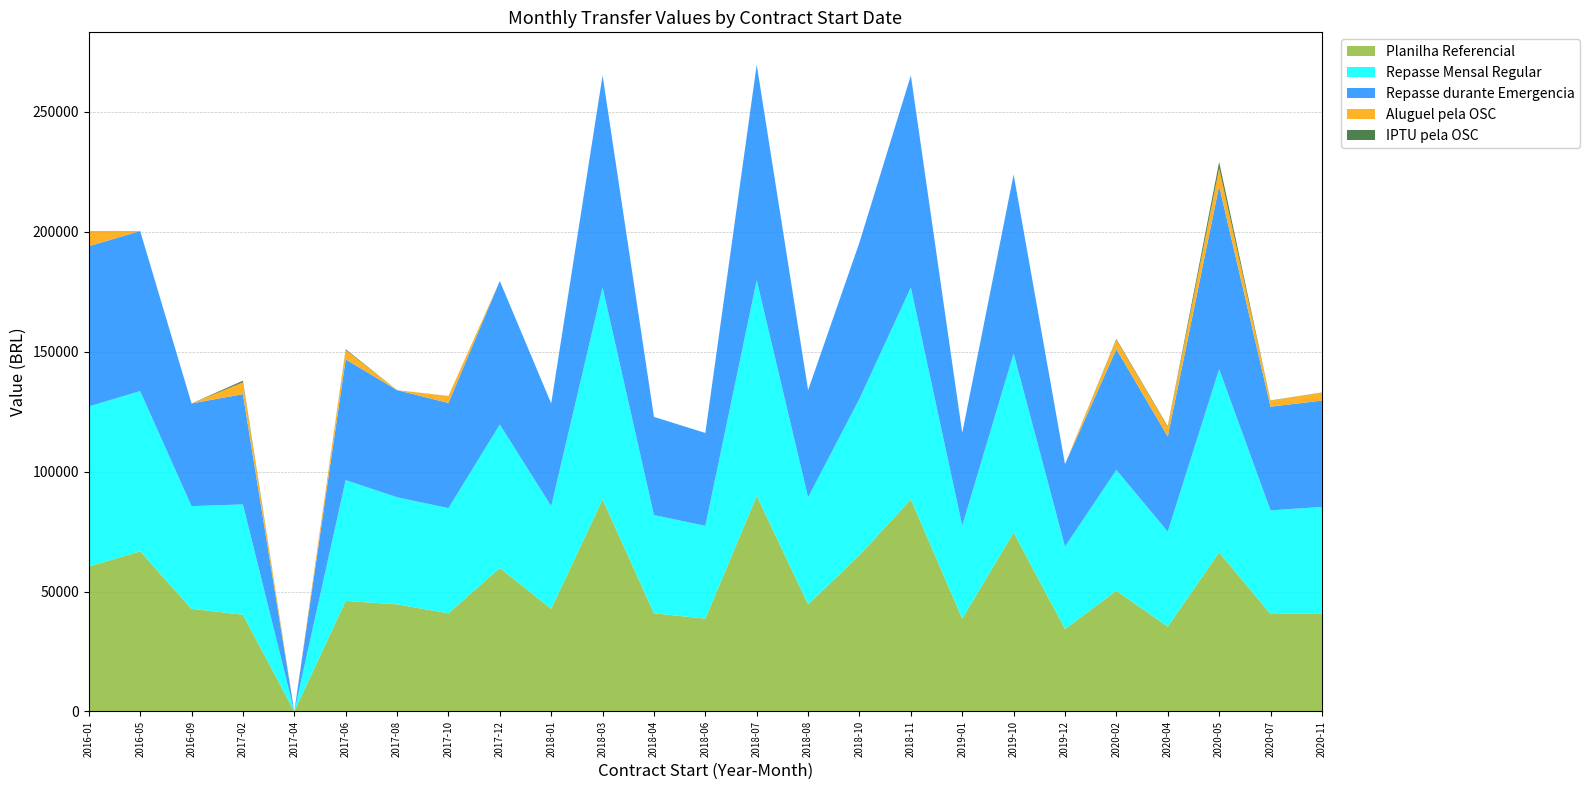

Reading right to left, list all the values displayed in this chart.

Planilha Referencial: 2020-11=40922.3	2020-07=40605.0	2020-05=66328.2	2020-04=35336.0	2020-02=50332.8	2019-12=34363.7	2019-10=74595.7	2019-01=38695.3	2018-11=88367.0	2018-10=65171.6	2018-08=44640.0	2018-07=89854.8	2018-06=38695.3	2018-04=40922.3	2018-03=88367.0	2018-01=42793.7	2017-12=59800.8	2017-10=40922.3	2017-08=44640.0	2017-06=46086.5	2017-04=0.0	2017-02=40324.2	2016-09=42793.7	2016-05=66750.4	2016-01=60380.6
Repasse Mensal Regular: 2020-11=44314.0	2020-07=43214.0	2020-05=76328.2	2020-04=39623.3	2020-02=50332.8	2019-12=34363.7	2019-10=74595.7	2019-01=38695.3	2018-11=88367.0	2018-10=65171.6	2018-08=44640.0	2018-07=89854.8	2018-06=38695.3	2018-04=40922.3	2018-03=88367.0	2018-01=42793.7	2017-12=59800.8	2017-10=43826.7	2017-08=44640.0	2017-06=50332.8	2017-04=0.0	2017-02=45953.9	2016-09=42793.7	2016-05=66750.4	2016-01=66750.4
Repasse durante Emergencia: 2020-11=44314.0	2020-07=43214.0	2020-05=76328.2	2020-04=39623.3	2020-02=50332.8	2019-12=34363.7	2019-10=74595.7	2019-01=38695.3	2018-11=88367.0	2018-10=65171.6	2018-08=44640.0	2018-07=89854.8	2018-06=38695.3	2018-04=40922.3	2018-03=88367.0	2018-01=42793.7	2017-12=59800.8	2017-10=43826.7	2017-08=44640.0	2017-06=50332.8	2017-04=0.0	2017-02=45953.9	2016-09=42793.7	2016-05=66750.4	2016-01=66750.4
Aluguel pela OSC: 2020-11=3321.8	2020-07=2519.1	2020-05=7421.2	2020-04=3972.8	2020-02=3900.8	2019-12=0.0	2019-10=0.0	2019-01=0.0	2018-11=0.0	2018-10=0.0	2018-08=0.0	2018-07=0.0	2018-06=0.0	2018-04=0.0	2018-03=0.0	2018-01=0.0	2017-12=0.0	2017-10=2850.8	2017-08=0.0	2017-06=3900.8	2017-04=0.0	2017-02=4936.8	2016-09=0.0	2016-05=0.0	2016-01=6369.8
IPTU pela OSC: 2020-11=70.0	2020-07=89.8	2020-05=2578.8	2020-04=314.5	2020-02=345.6	2019-12=0.0	2019-10=0.0	2019-01=0.0	2018-11=0.0	2018-10=0.0	2018-08=0.0	2018-07=0.0	2018-06=0.0	2018-04=0.0	2018-03=0.0	2018-01=0.0	2017-12=0.0	2017-10=53.6	2017-08=0.0	2017-06=345.6	2017-04=0.0	2017-02=692.9	2016-09=0.0	2016-05=0.0	2016-01=0.0